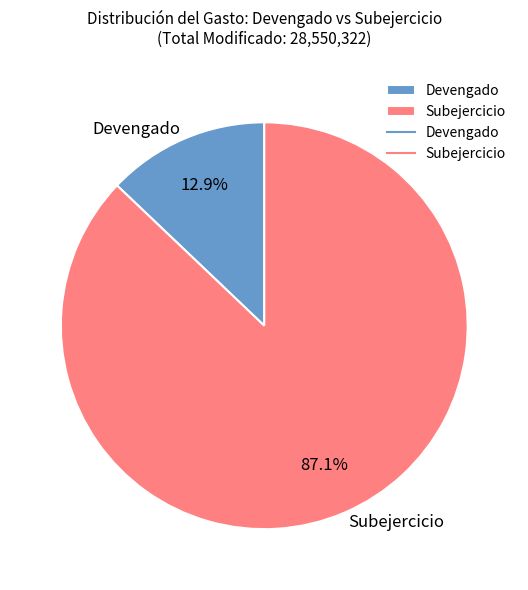

What percentage is the Subejercicio slice, to the nearest percent?

87%